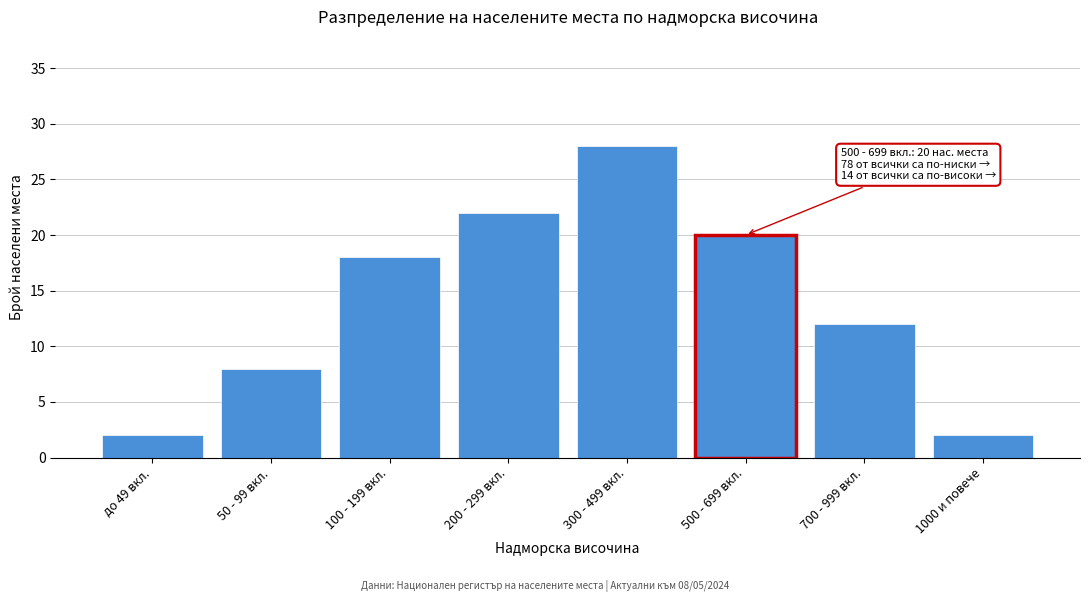

Reading right to left, list all the values displayed in this chart.

2	12	20	28	22	18	8	2